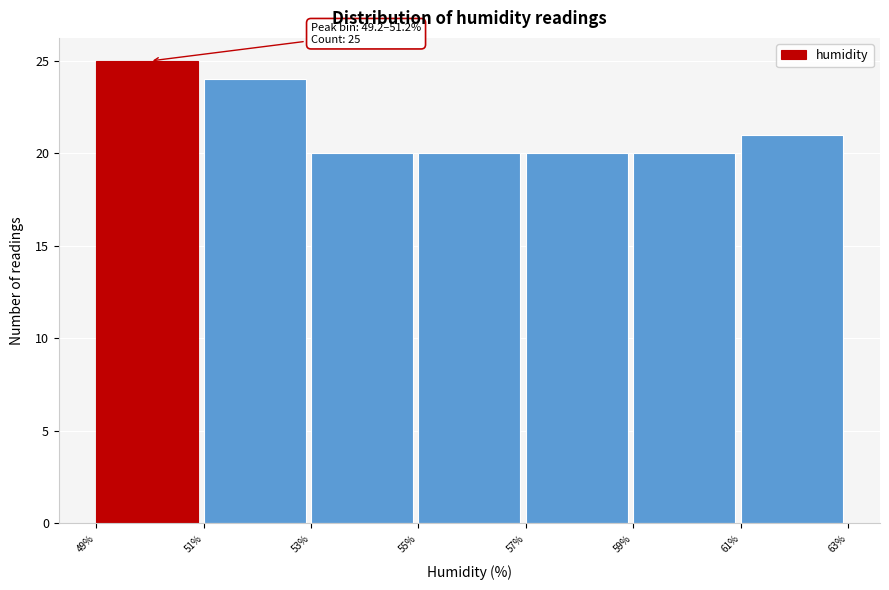

Reading left to right, transcribe all the data shown in this chart.

25	24	20	20	20	20	21